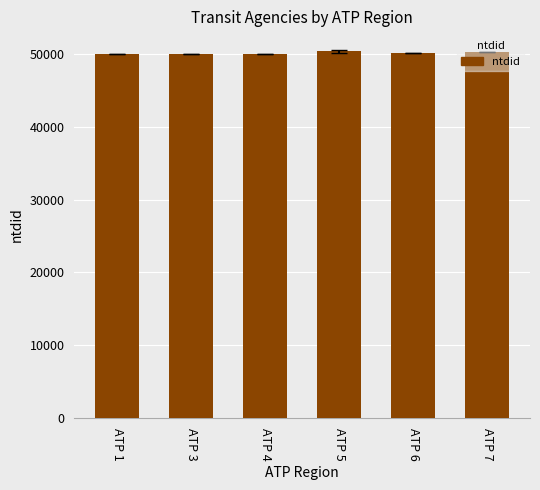

Where does the data first go above 50092?

ATP 5